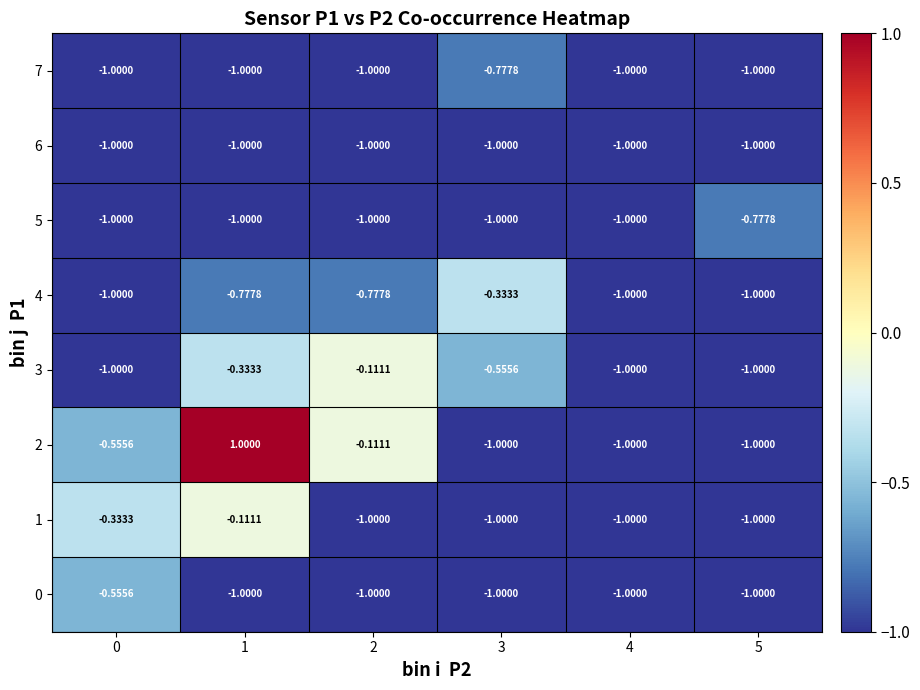

How many categories are shown in the chart?

6